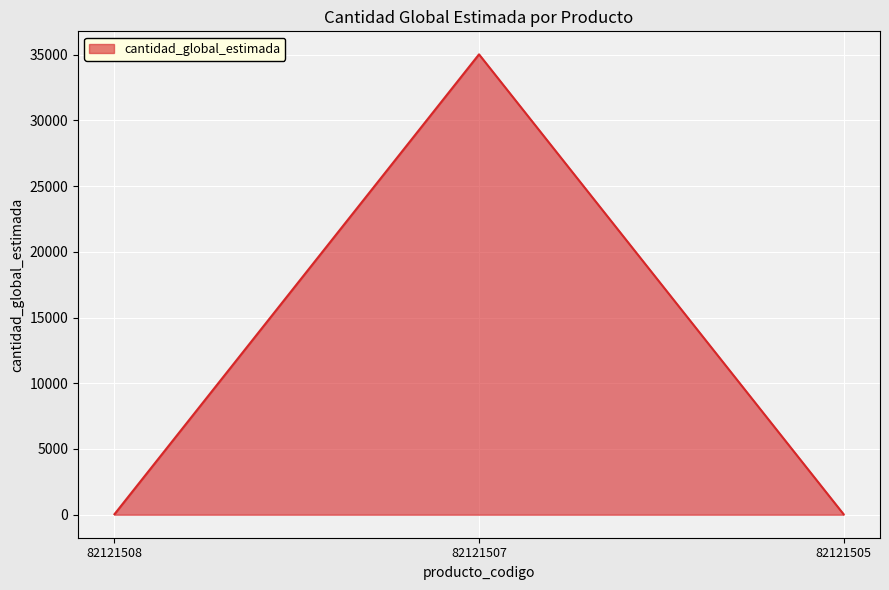

What is the minimum value shown in the chart?

40